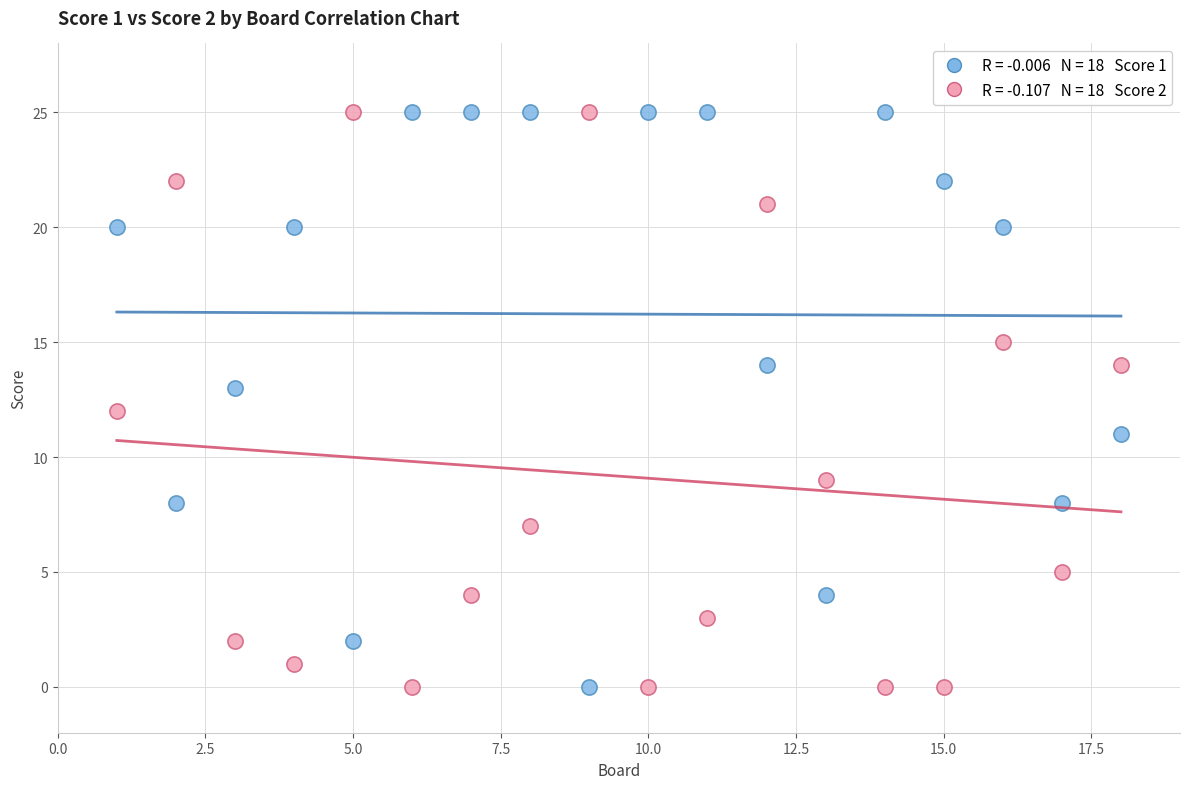

Across all data points, what is the range of X values (max minus min)?

17